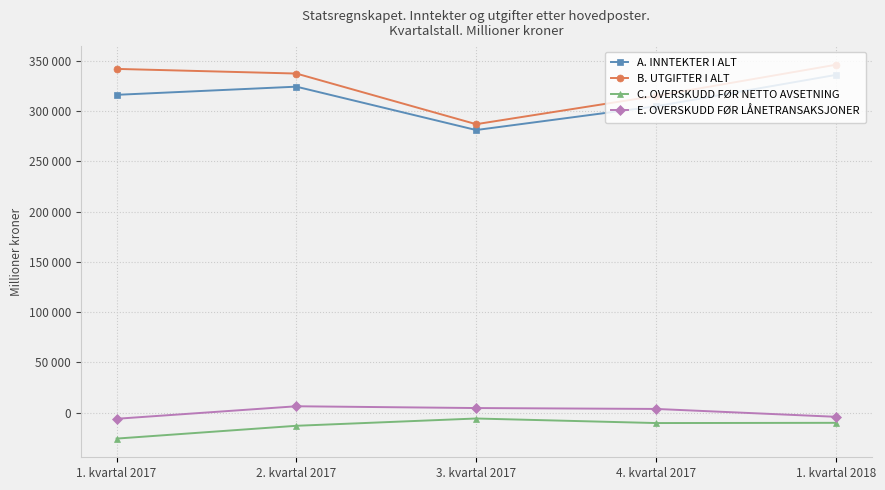

Is this an area chart (filled region under the line)?

No